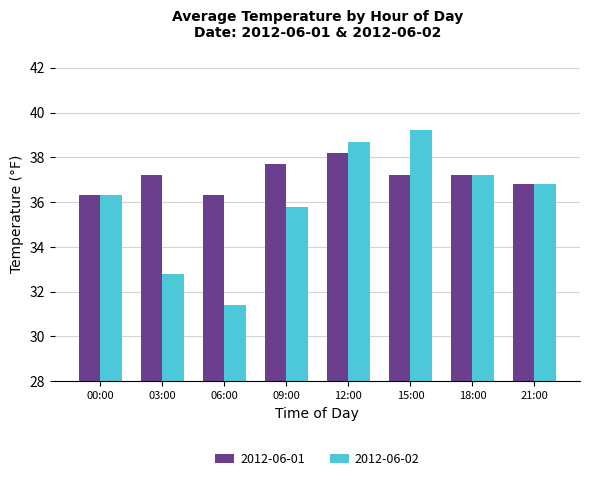

True or false: 2012-06-02 has a value of 16.9 at 21:00.

False